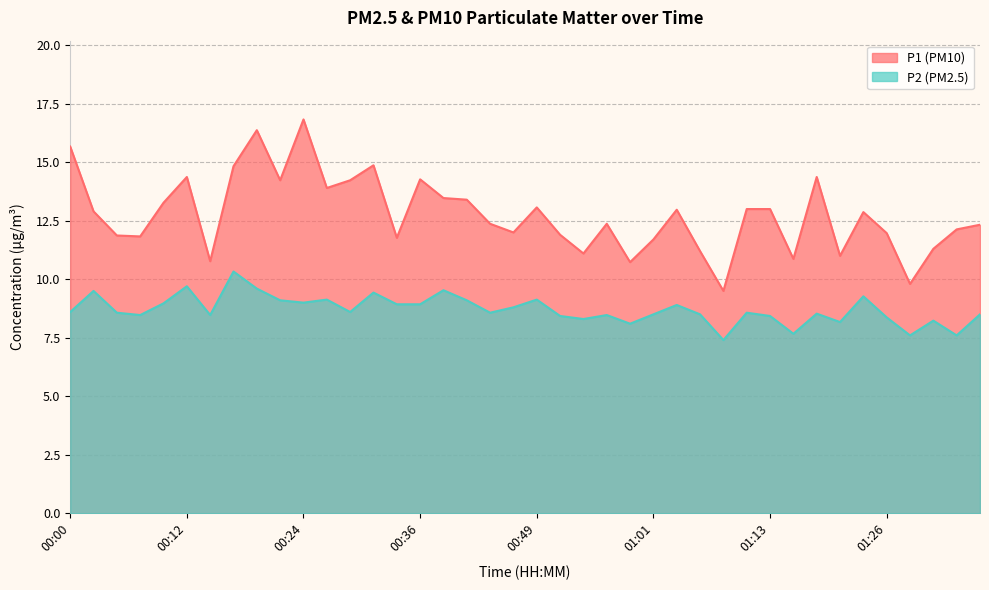

What is the difference between the second highest and second lowest values in the P2 series?

2.1